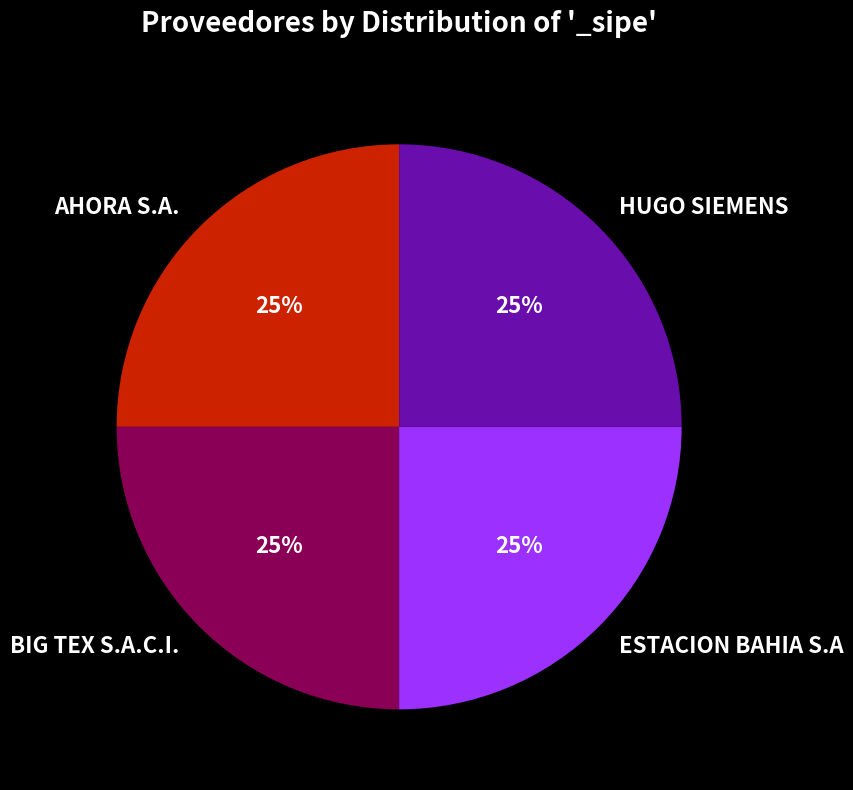

What percentage is the ESTACION BAHIA S.A slice, to the nearest percent?

25%